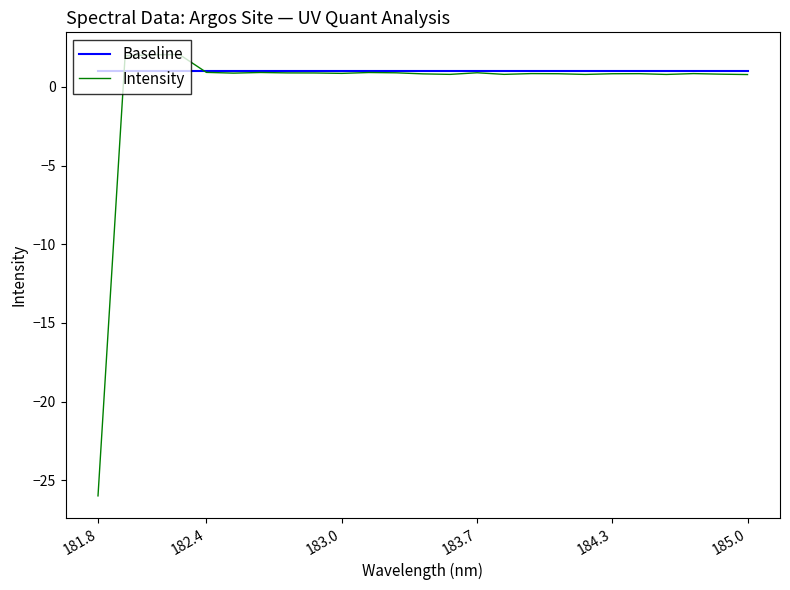

Which series has the largest range (max minus min)?

Intensity